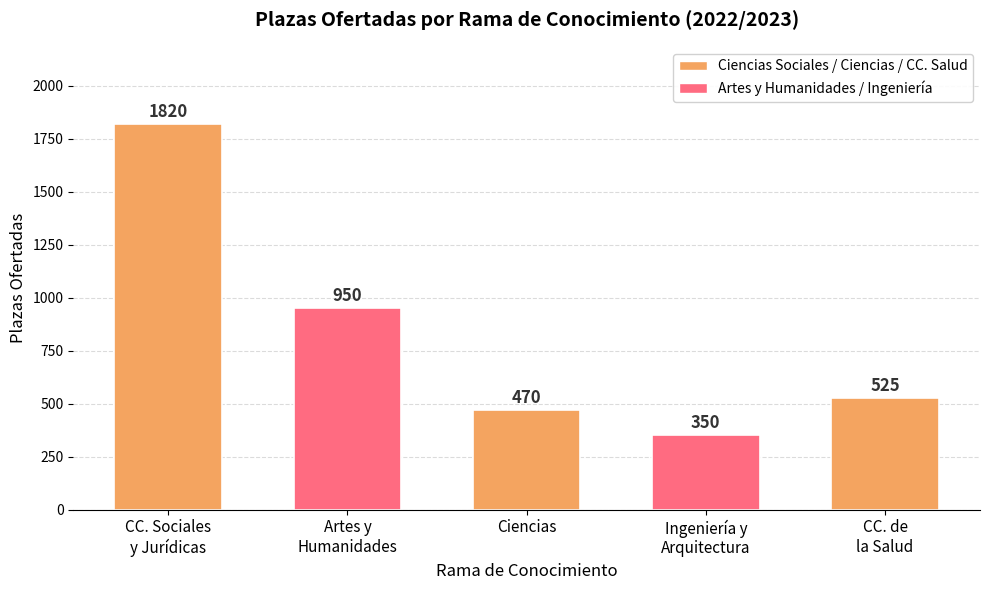

Rank the categories by value from lowest to highest.

Ingeniería y
Arquitectura, Ciencias, CC. de
la Salud, Artes y
Humanidades, CC. Sociales
y Jurídicas